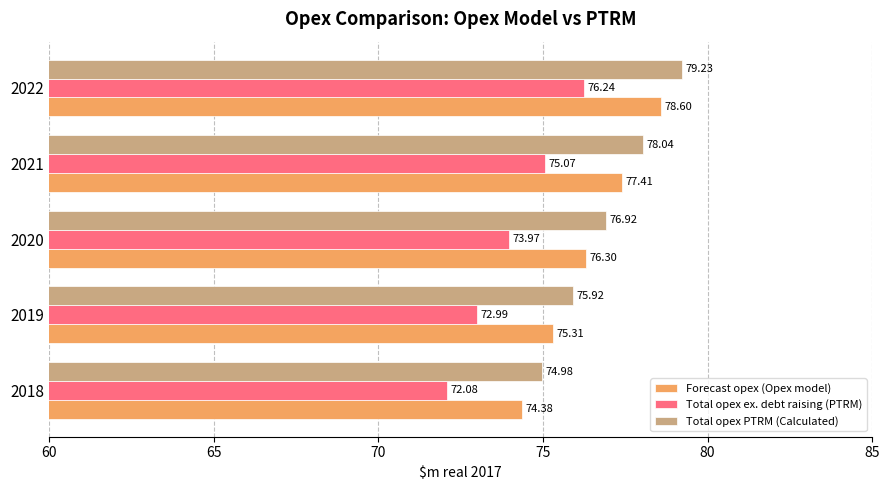

Which series has the largest range (max minus min)?

Total opex PTRM (Calculated)